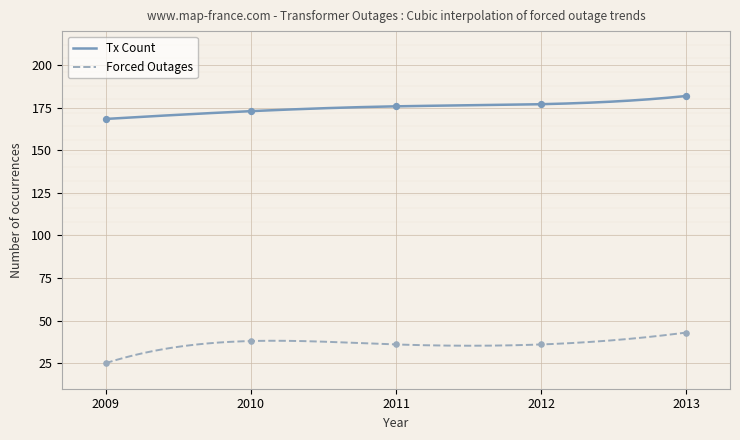

What is the total value across all series at 2009?

193.4